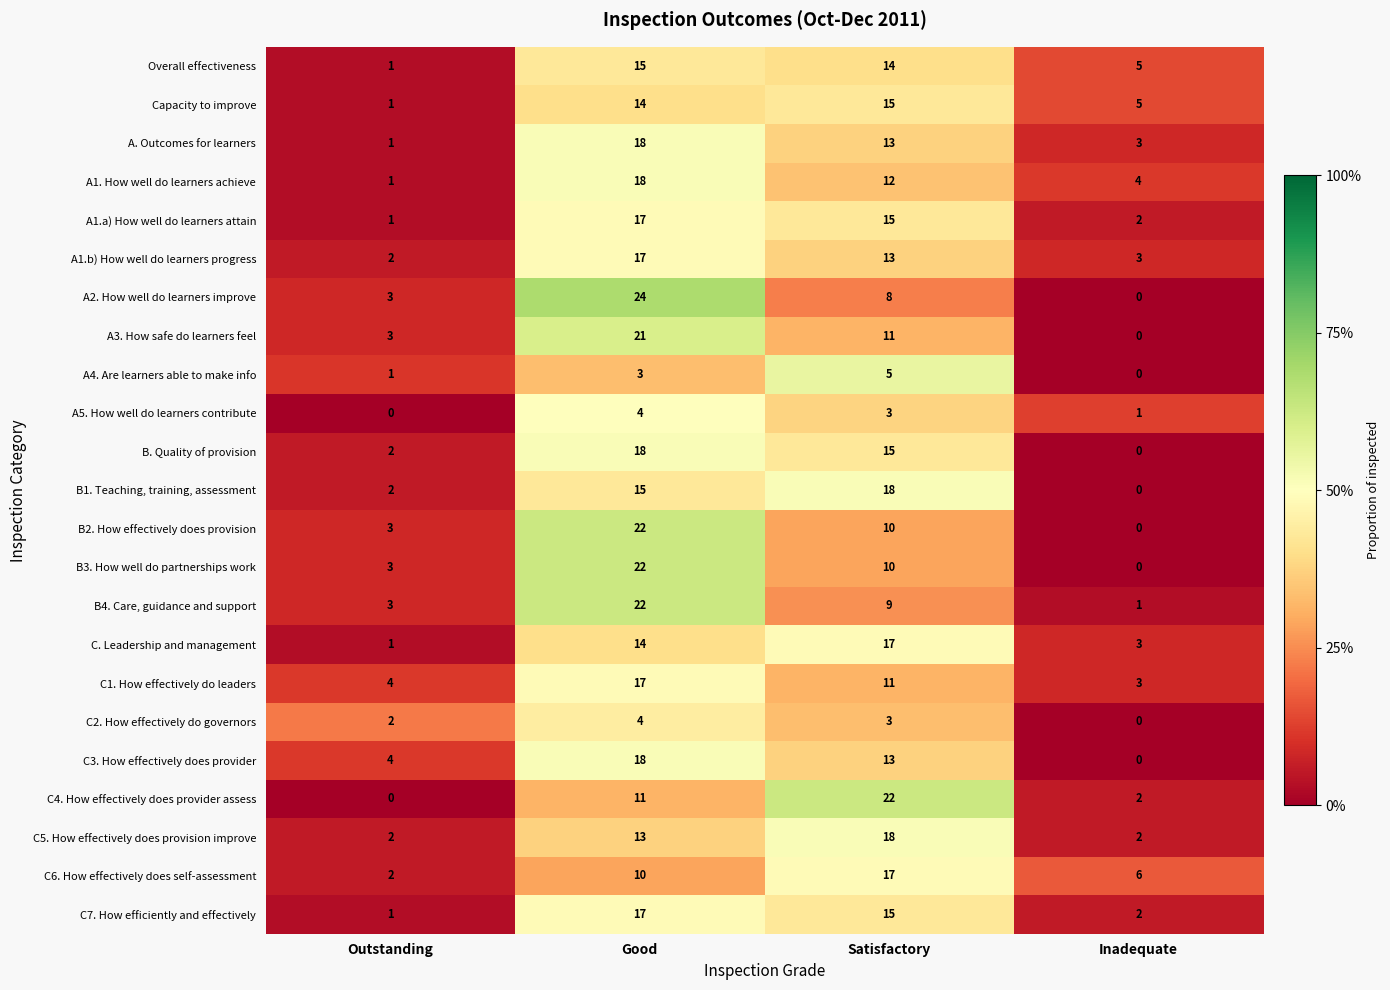

Which label corresponds to the largest value in the chart?

Good